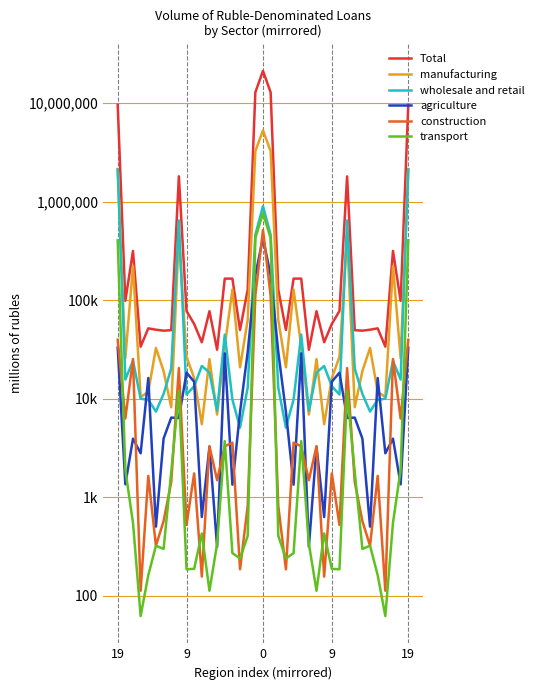

True or false: wholesale and retail and manufacturing cross at least once.

True